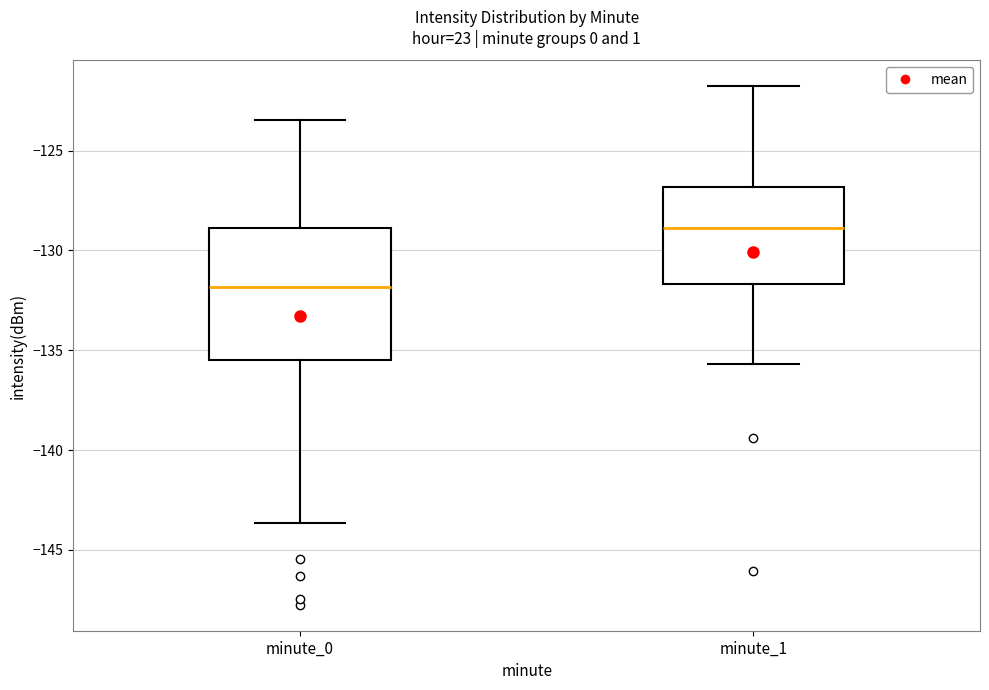

Reading left to right, read every box against the y-axis: the position of its median line, the range the box covers, and the ends of its whiskers. The values are not printed on the chart, so give them approximately, as read against the axis.

minute_0: median -132.0, box -135.5 to -129.0, whiskers -143.5 to -123.5
minute_1: median -129.0, box -131.5 to -127.0, whiskers -135.5 to -122.0